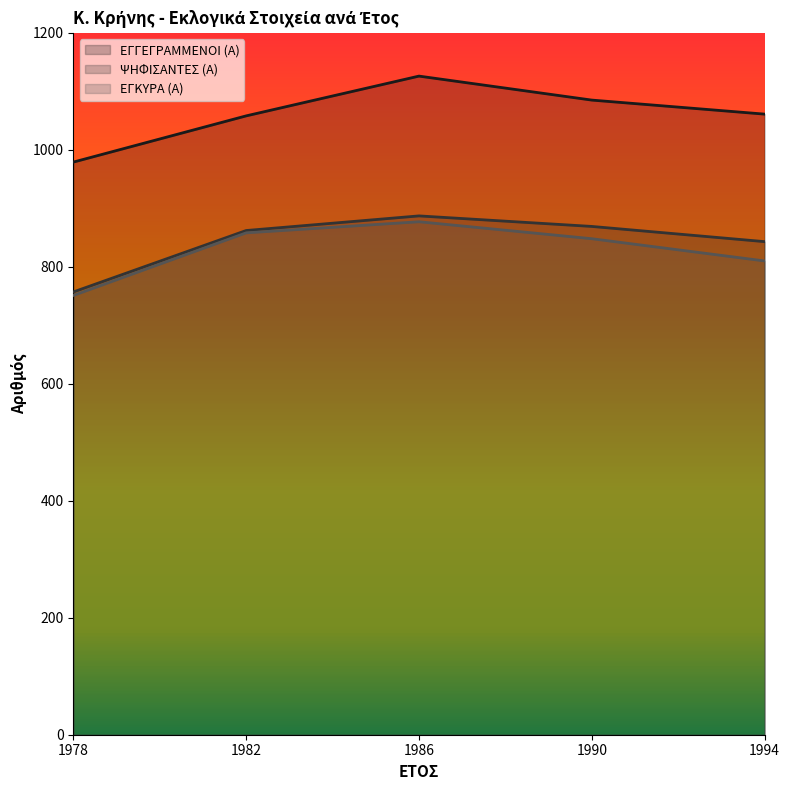

Which category has the lowest value across all series?

1978